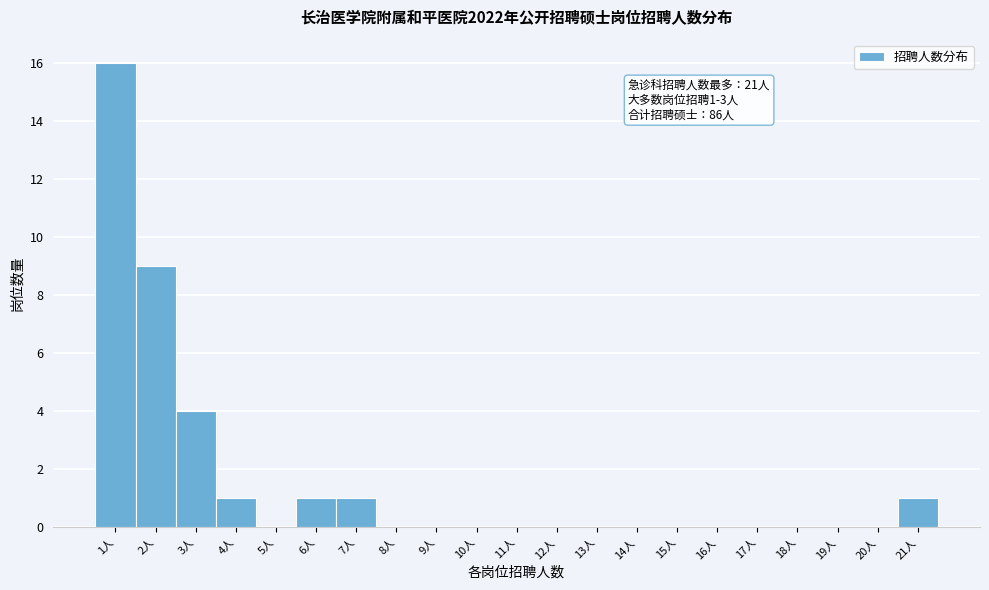

Reading right to left, list all the values displayed in this chart.

21人=1	20人=0	19人=0	18人=0	17人=0	16人=0	15人=0	14人=0	13人=0	12人=0	11人=0	10人=0	9人=0	8人=0	7人=1	6人=1	5人=0	4人=1	3人=4	2人=9	1人=16